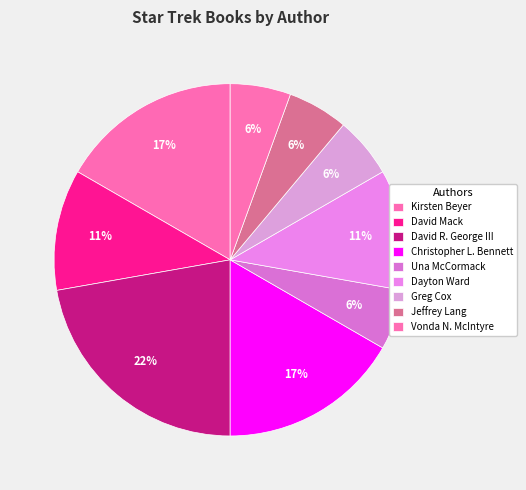

How many segments does this pie chart have?

9